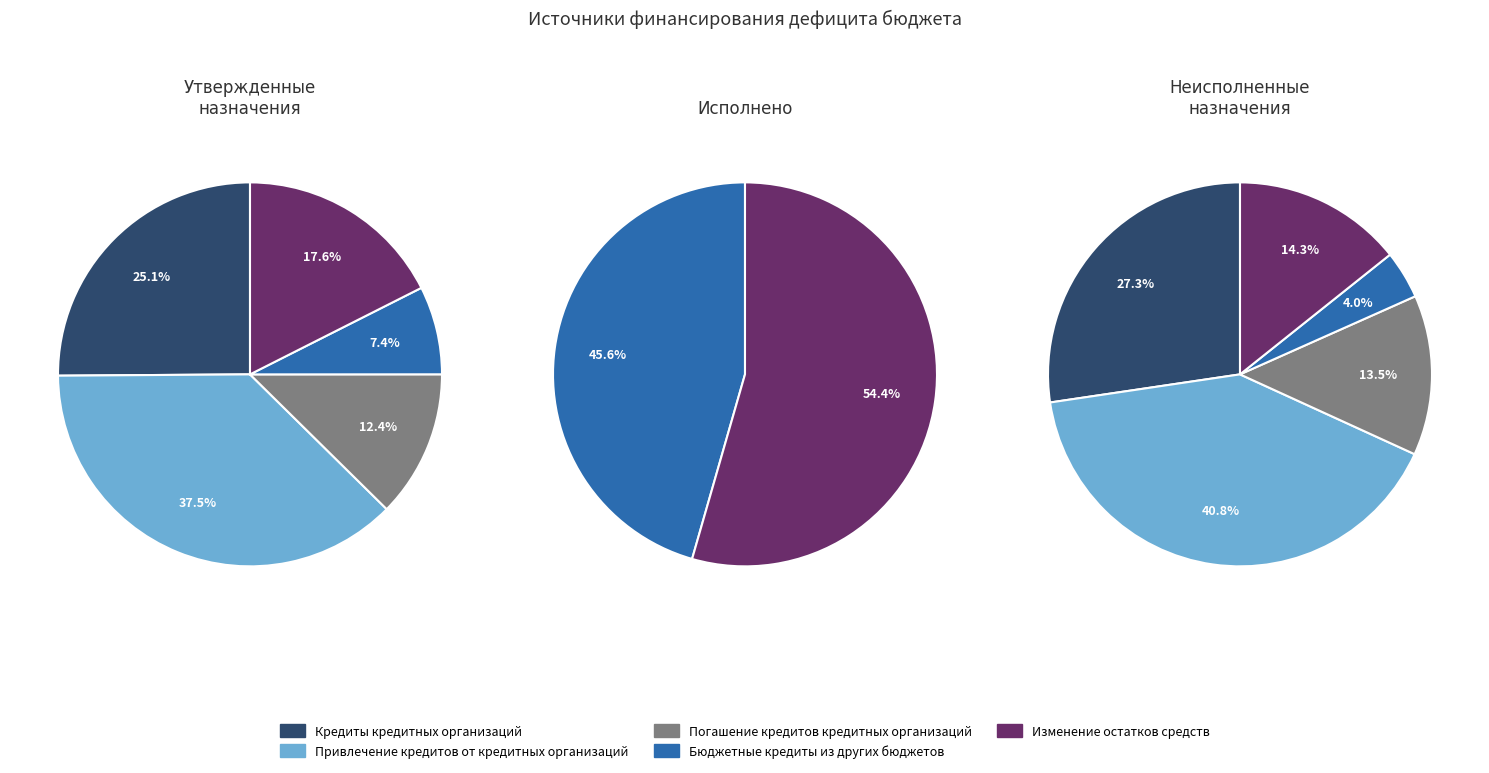

Does Изменение остатков средств represent more than half of the total?

No